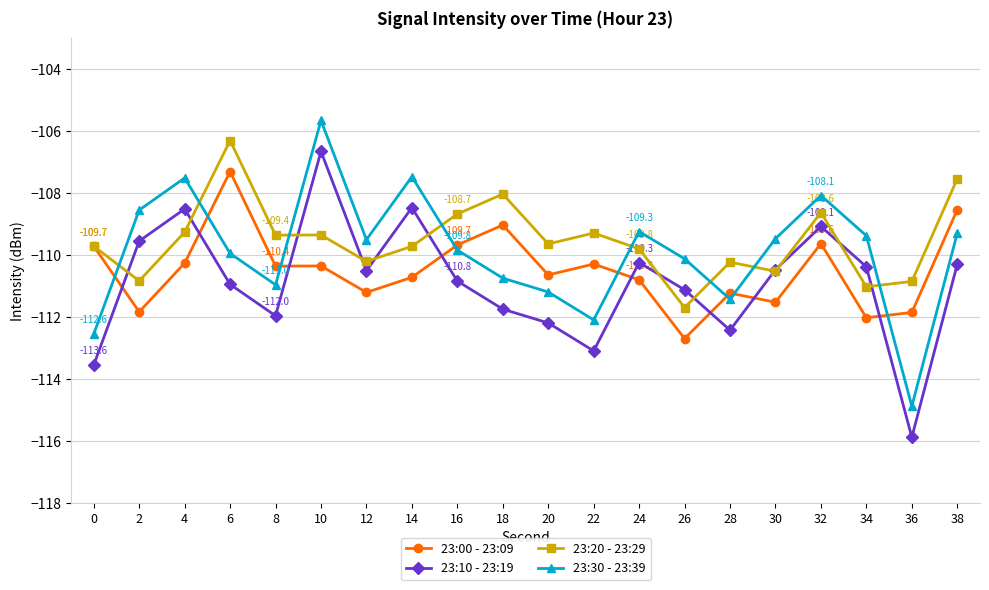

True or false: 23:20 - 23:29 and 23:10 - 23:19 intersect in this chart.

True